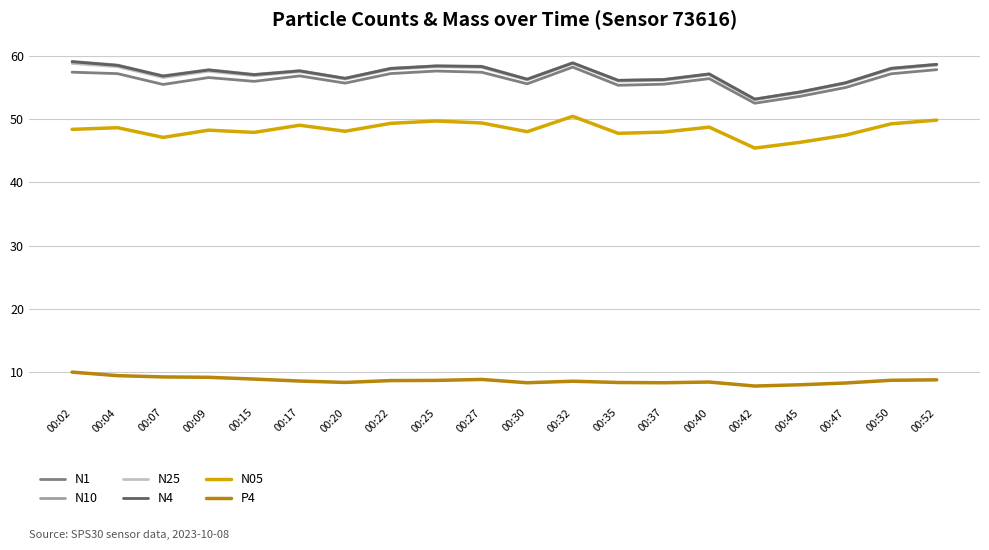

What is the smallest value displayed?

7.8